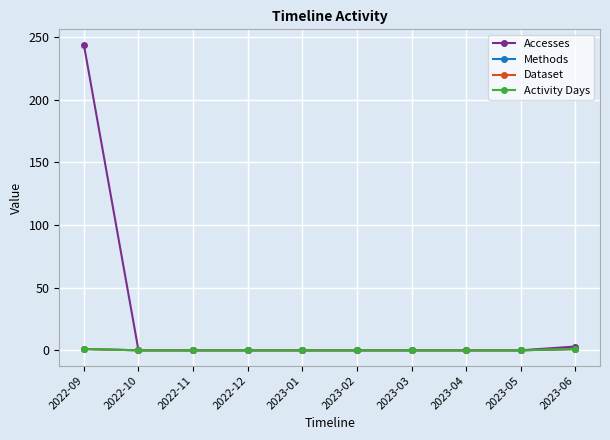

Does the chart have visible grid lines?

Yes